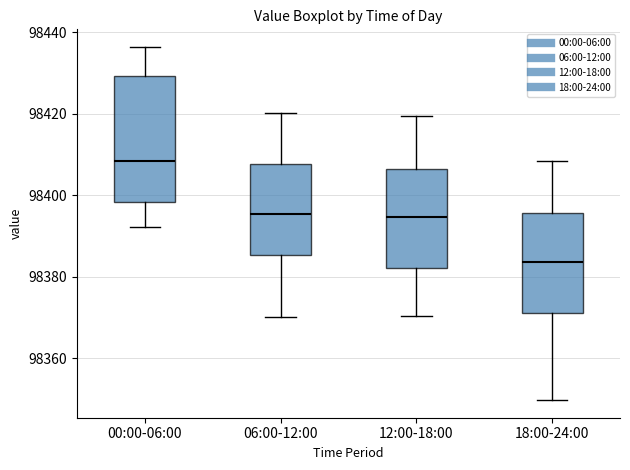

Which box has the lowest median line?

18:00-24:00